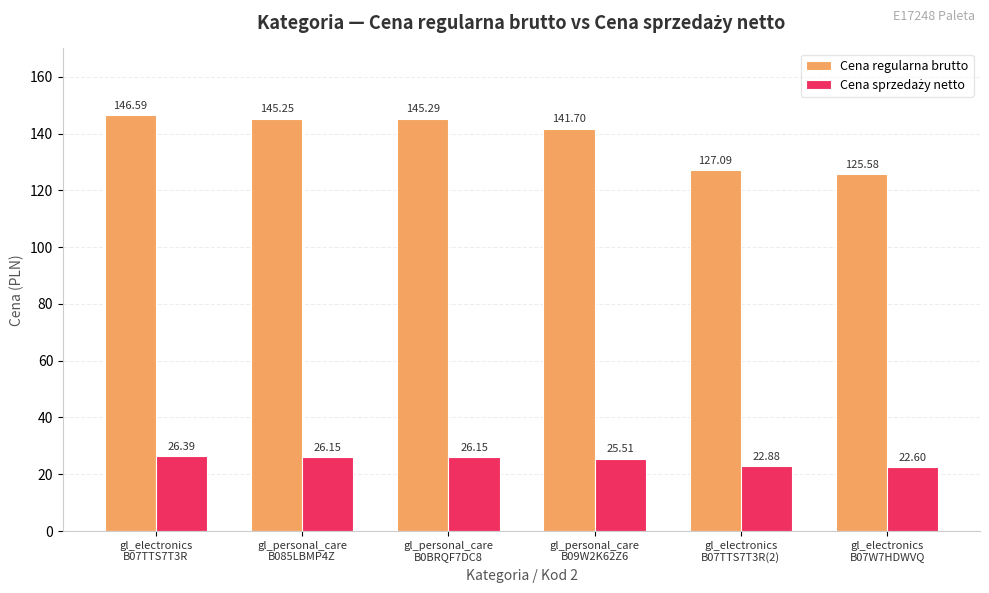

Which series has the largest total across all categories?

Cena regularna brutto